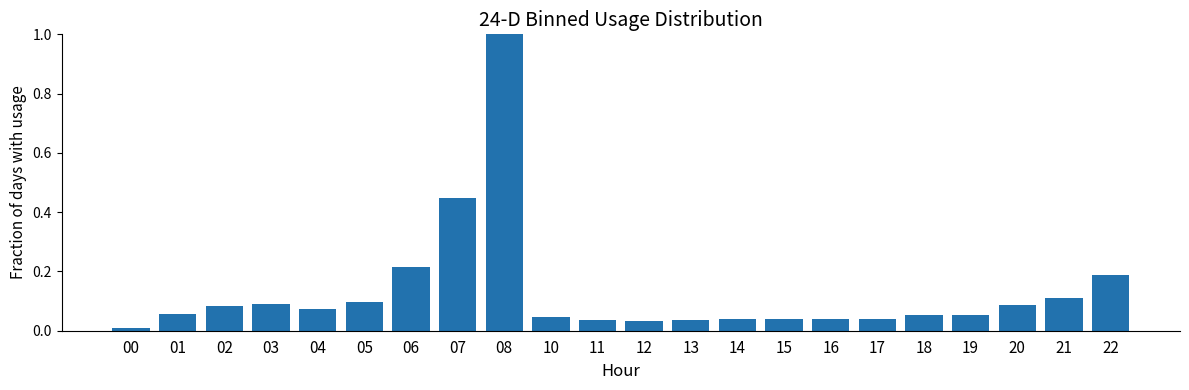

At which category does the chart reach its minimum across all series?

00